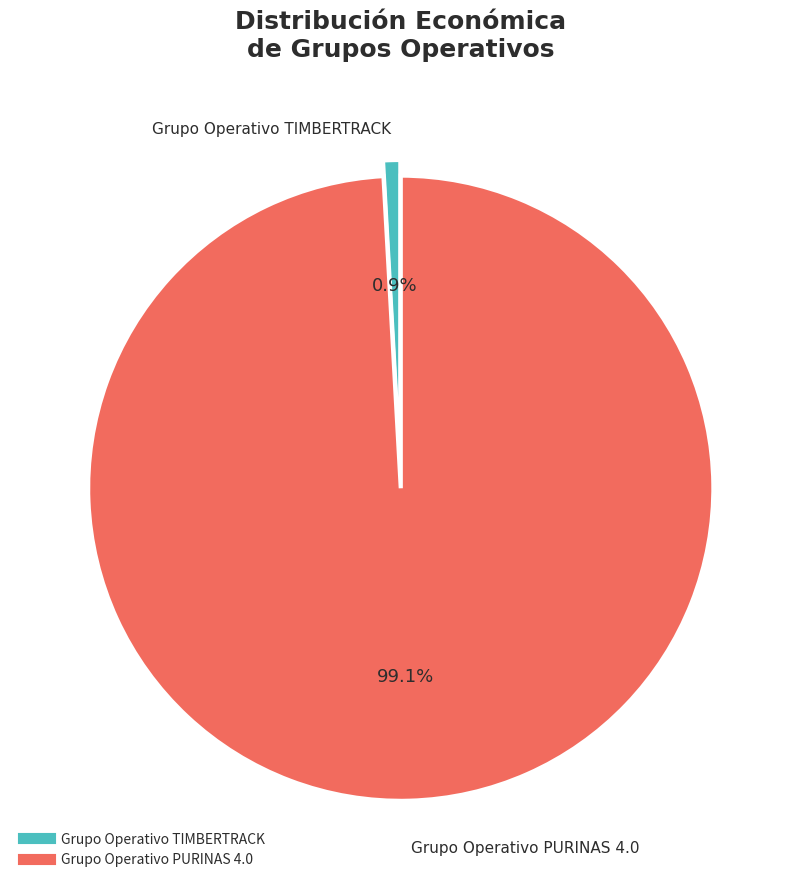

Is there a majority slice in this chart?

Yes